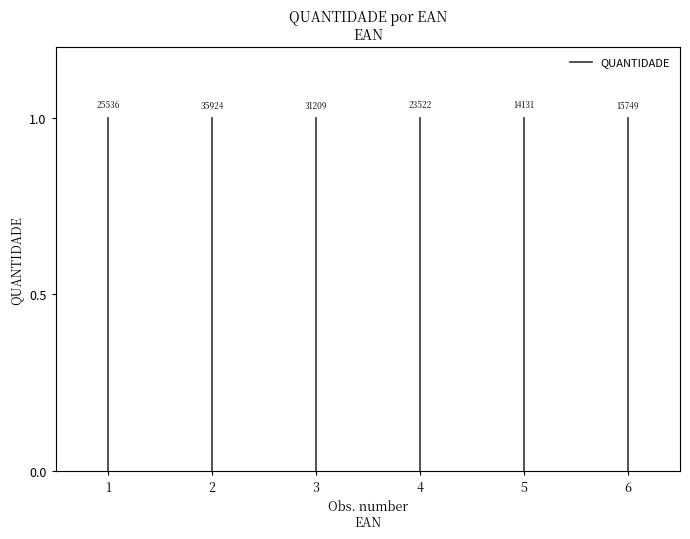

Which label corresponds to the smallest value in the chart?

1